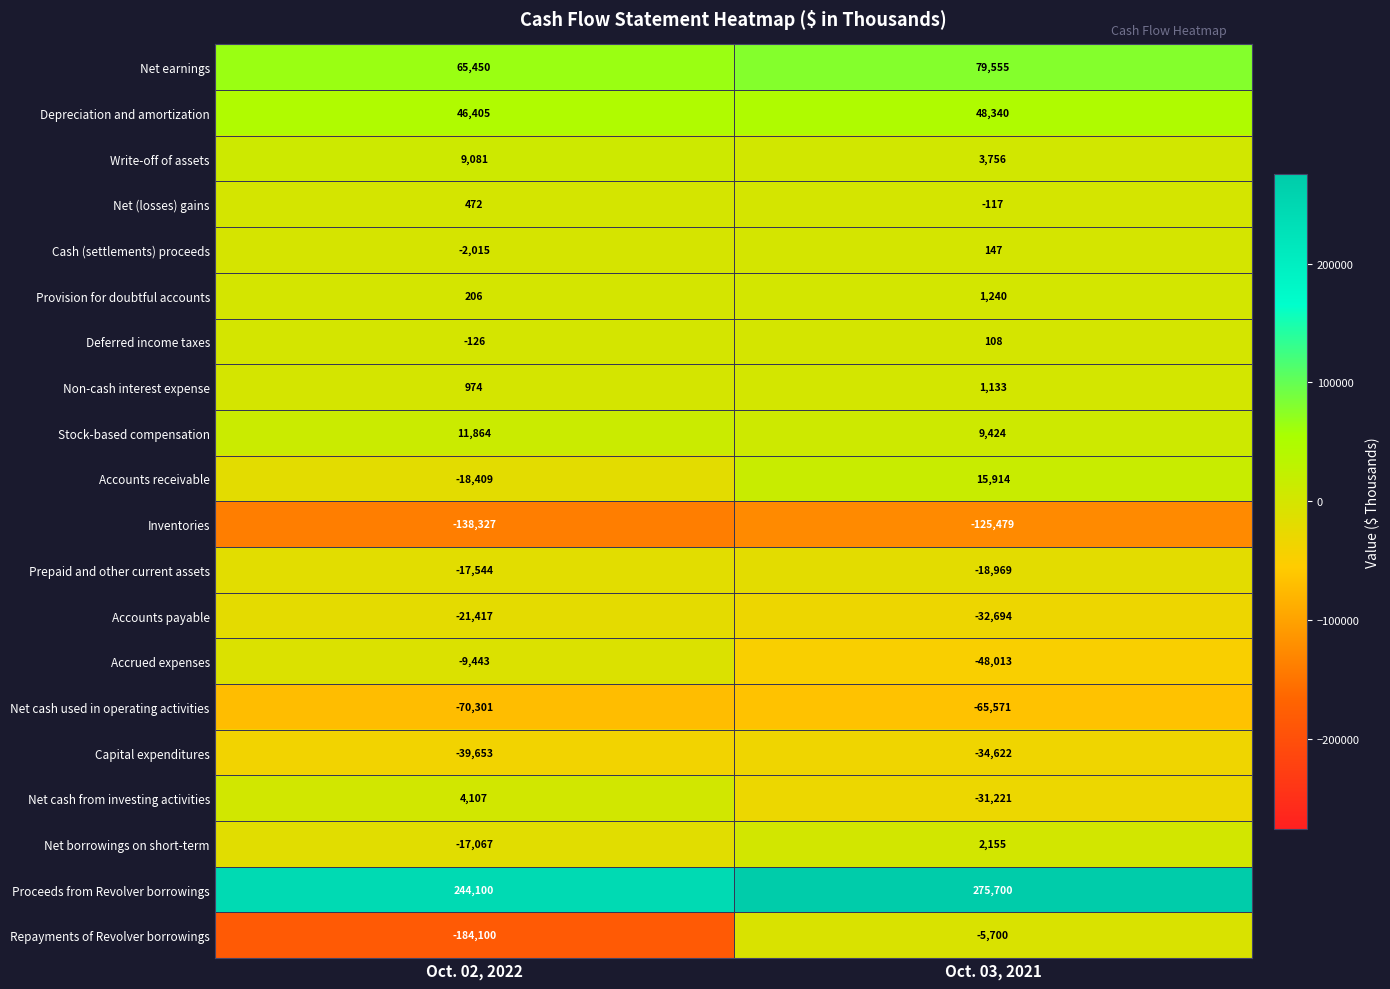

Where is Net cash from investing activities nearest to the value -13557?

Oct. 02, 2022